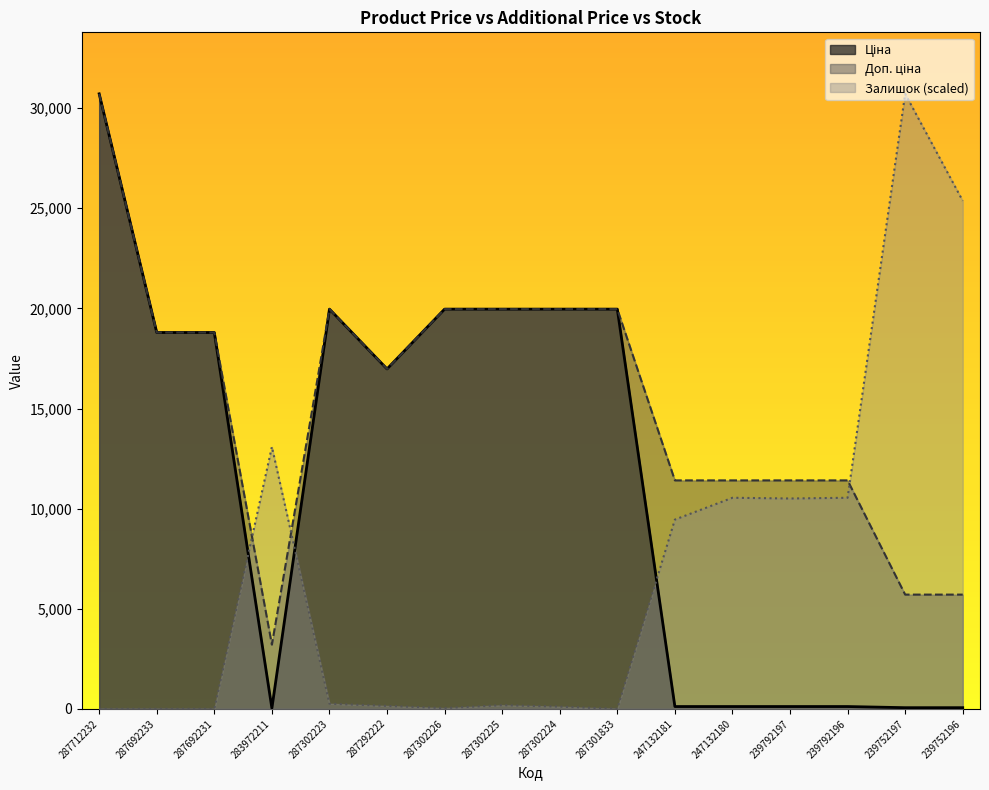

At which category does Доп. ціна reach its first local peak?

287302223